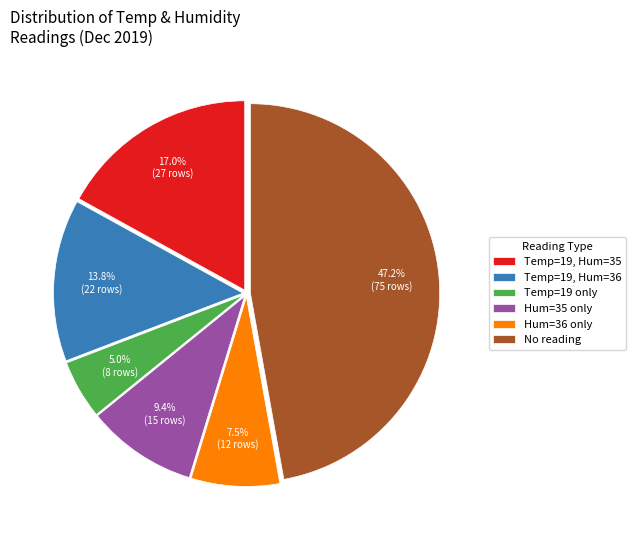

Approximately how many times larger is the value at Temp=19, Hum=36 compared to Temp=19, Hum=35?

0.8